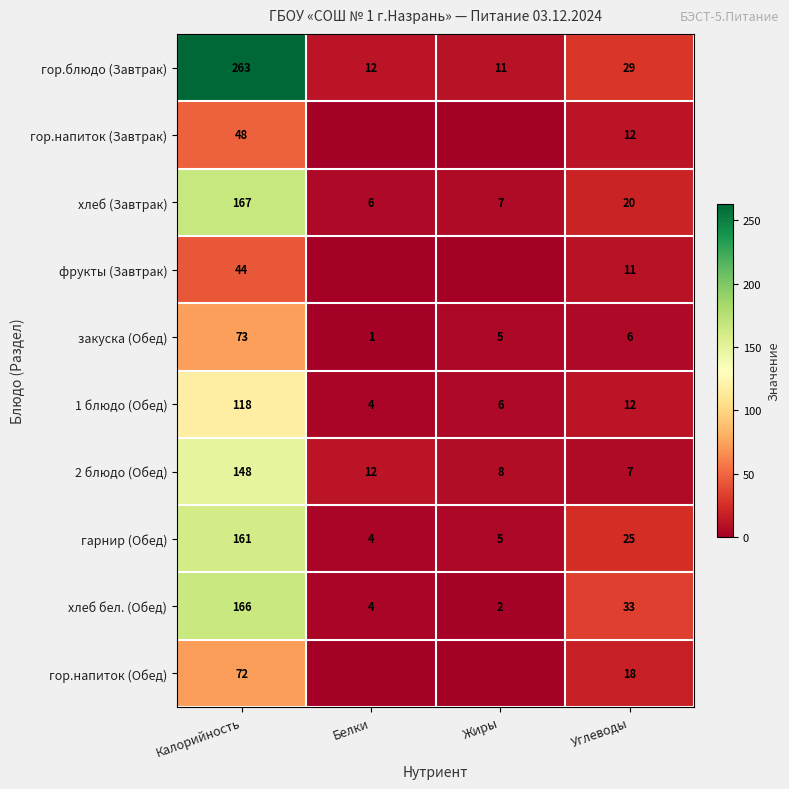

At which label is 2 блюдо (Обед) closest to 77?

Белки